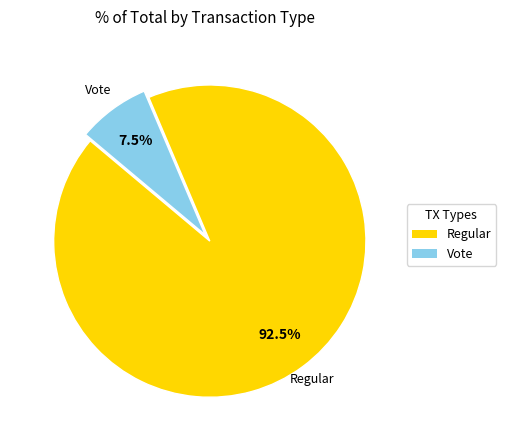

To the nearest percent, what is the difference between the Regular and Vote slice percentages?

85%